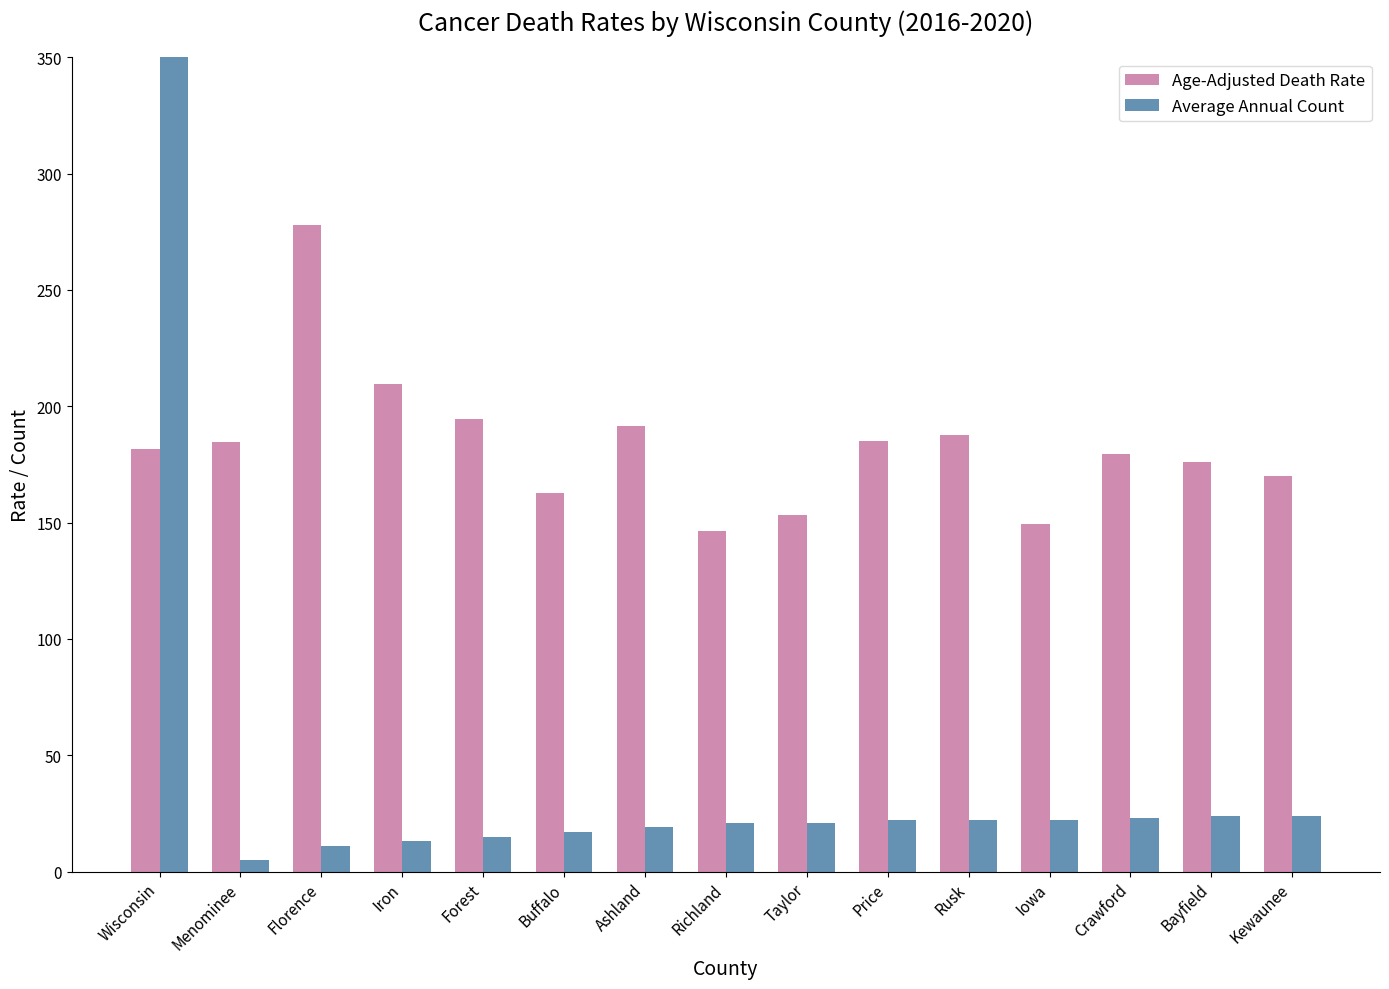

Reading right to left, what are all the values shown in this chart?

Age-Adjusted Death Rate: Kewaunee=169.9	Bayfield=175.9	Crawford=179.5	Iowa=149.2	Rusk=187.8	Price=184.9	Taylor=153.1	Richland=146.4	Ashland=191.7	Buffalo=162.6	Forest=194.7	Iron=209.7	Florence=277.9	Menominee=184.7	Wisconsin=181.5
Average Annual Count: Kewaunee=24.0	Bayfield=24.0	Crawford=23.0	Iowa=22.0	Rusk=22.0	Price=22.0	Taylor=21.0	Richland=21.0	Ashland=19.0	Buffalo=17.0	Forest=15.0	Iron=13.0	Florence=11.0	Menominee=5.0	Wisconsin=6117.0